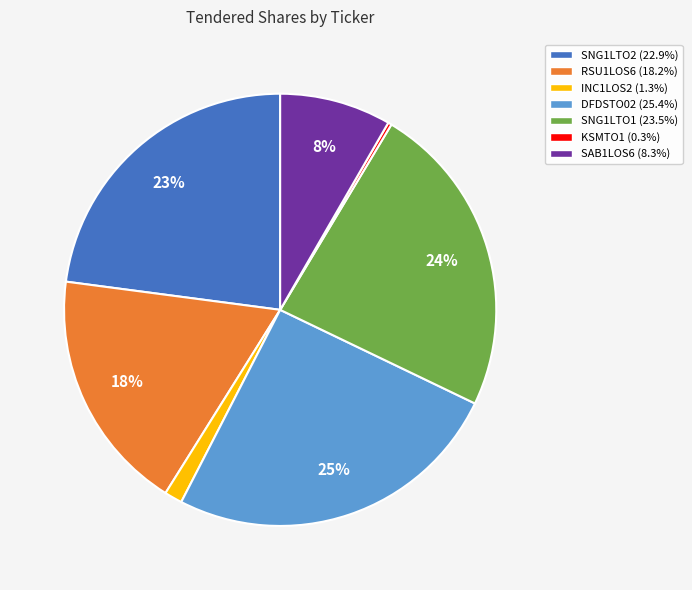

Which has a higher value, DFDSTO02 or SNG1LTO1?

DFDSTO02